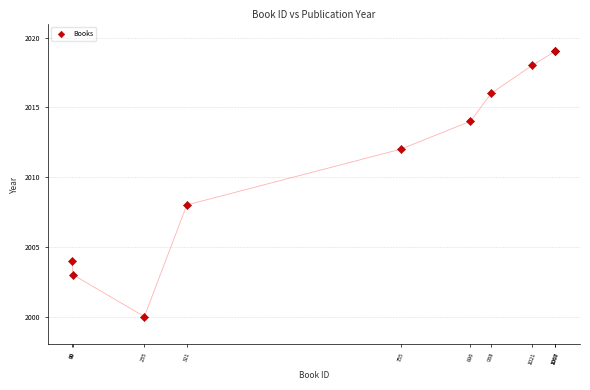

What Y value in the scatter plot is closest to 2009?

2008